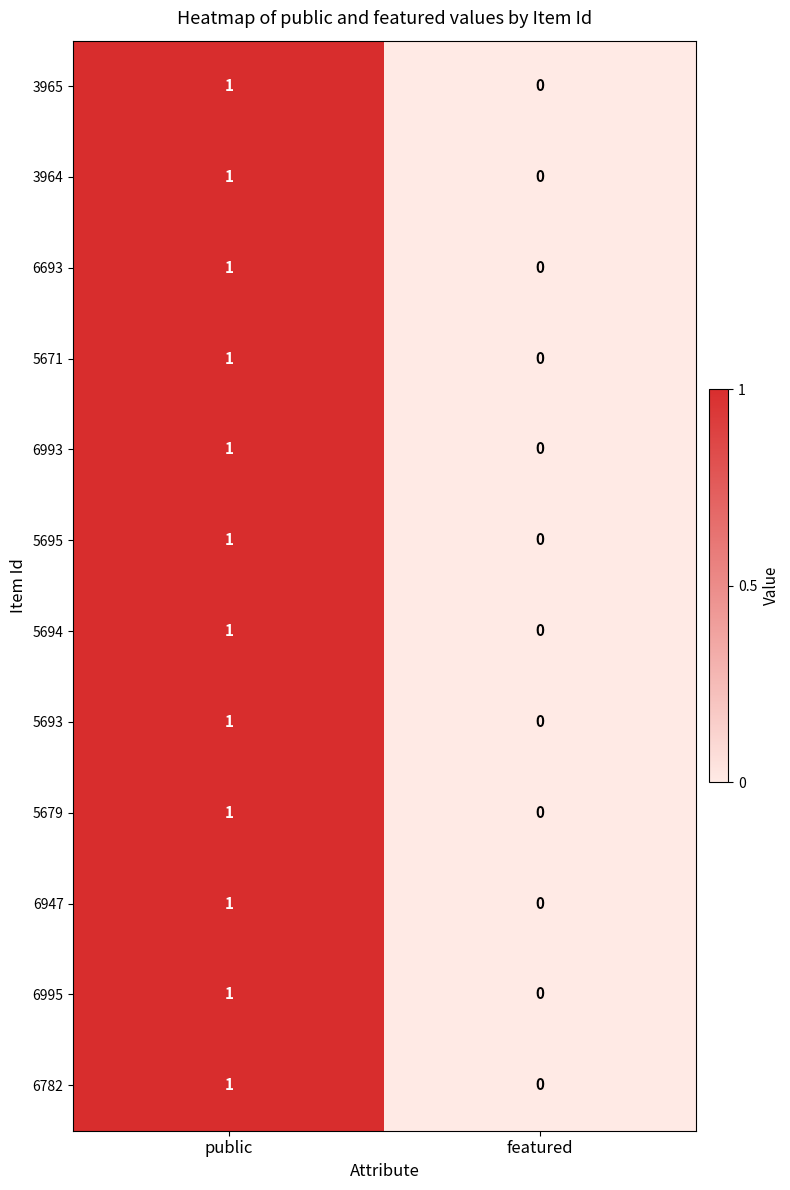

At which category is the sum across all series the highest?

public